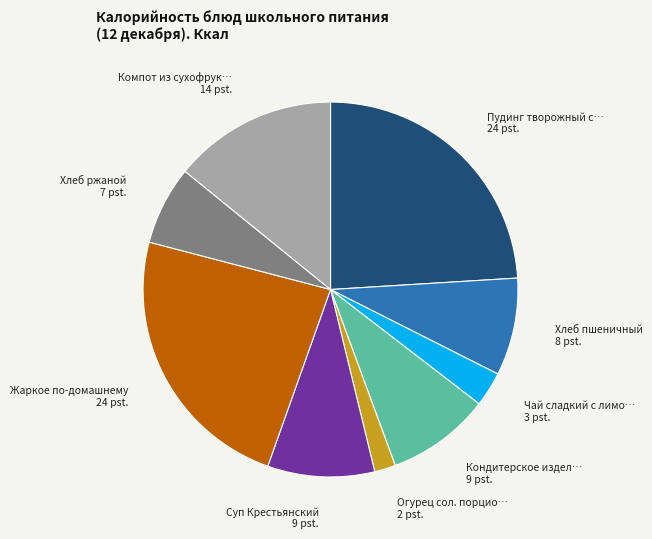

How many segments does this pie chart have?

9